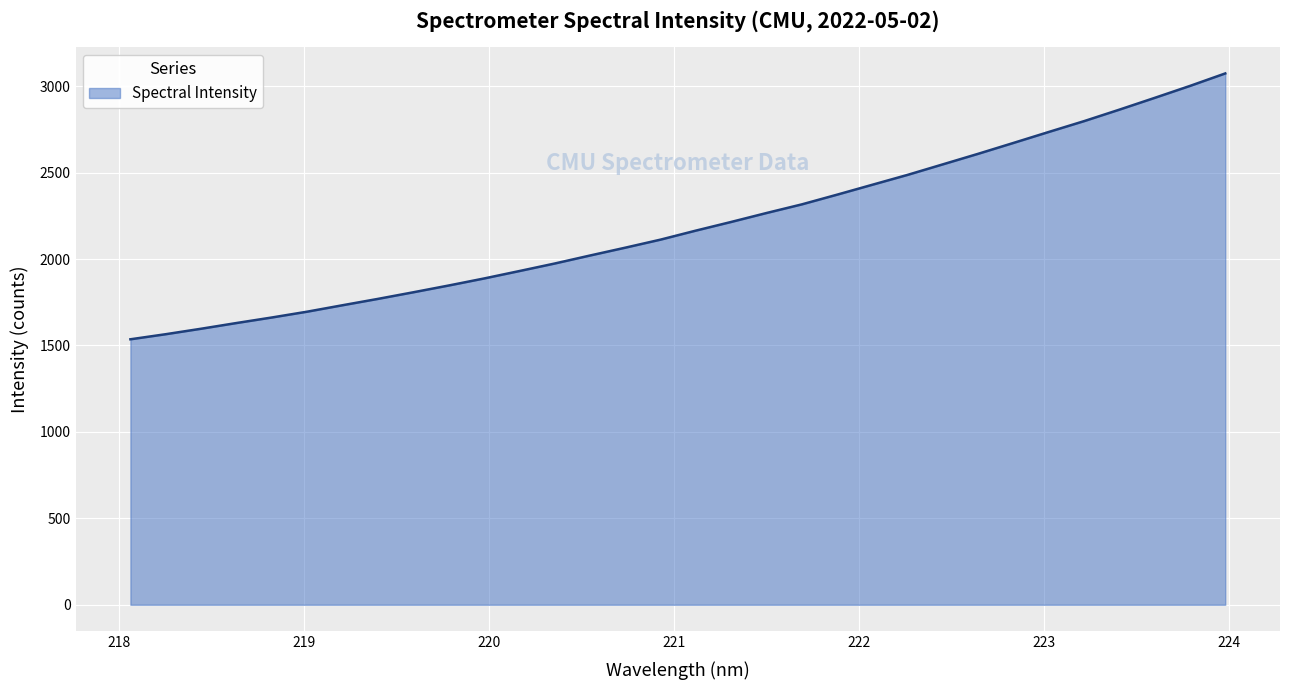

Reading left to right, what are all the values shown in this chart?

1535.9	1565.3	1596.9	1630.0	1662.0	1695.6	1732.9	1769.5	1807.8	1846.9	1887.5	1930.5	1974.1	2020.4	2065.8	2112.4	2164.6	2214.7	2266.4	2316.3	2372.5	2430.0	2487.2	2548.2	2609.2	2672.1	2735.5	2798.1	2864.5	2932.6	3001.7	3073.9